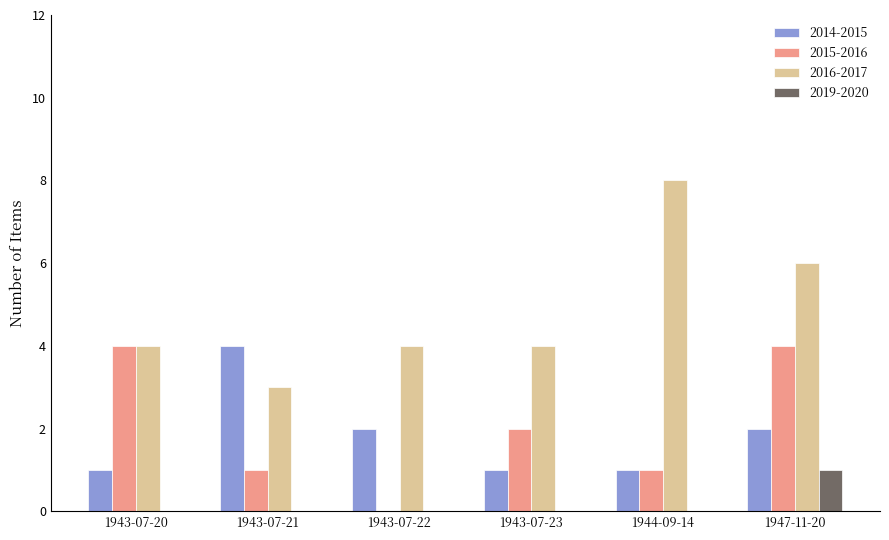

True or false: 2015-2016 has a value of 2 at 1943-07-23.

True